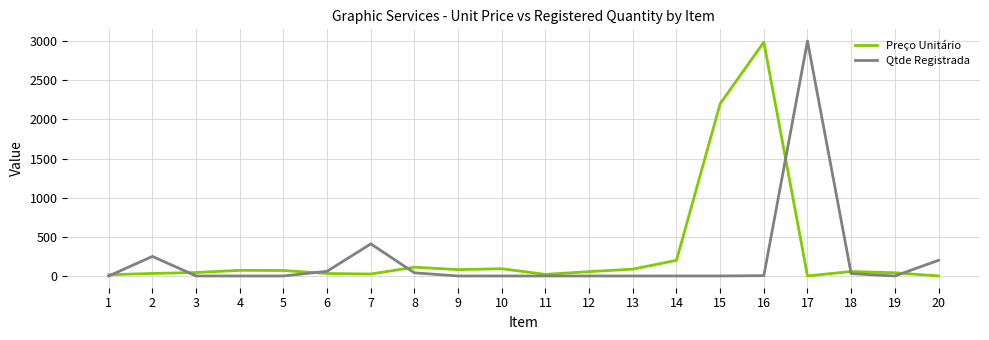

True or false: Qtde Registrada and Preço Unitário intersect in this chart.

True